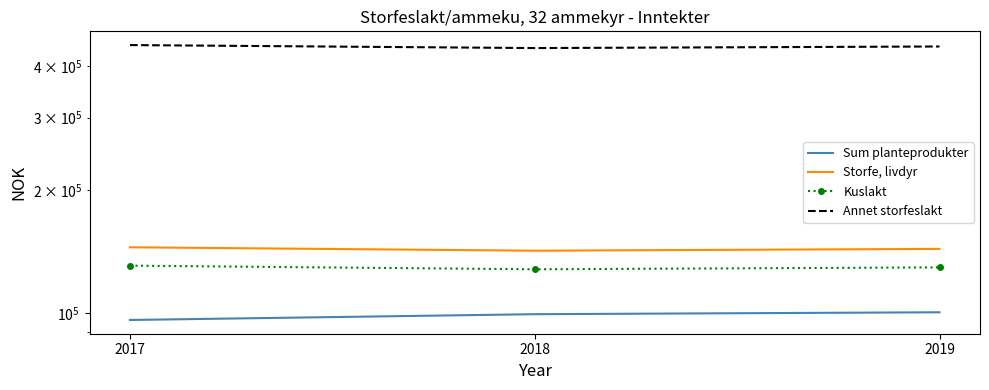

Reading left to right, list all the values displayed in this chart.

Sum planteprodukter: 2017=96306	2018=99487	2019=100562
Storfe, livdyr: 2017=144819	2018=142080	2019=143519
Kuslakt: 2017=130633	2018=127996	2019=129381
Annet storfeslakt: 2017=450486	2018=443012	2019=446939